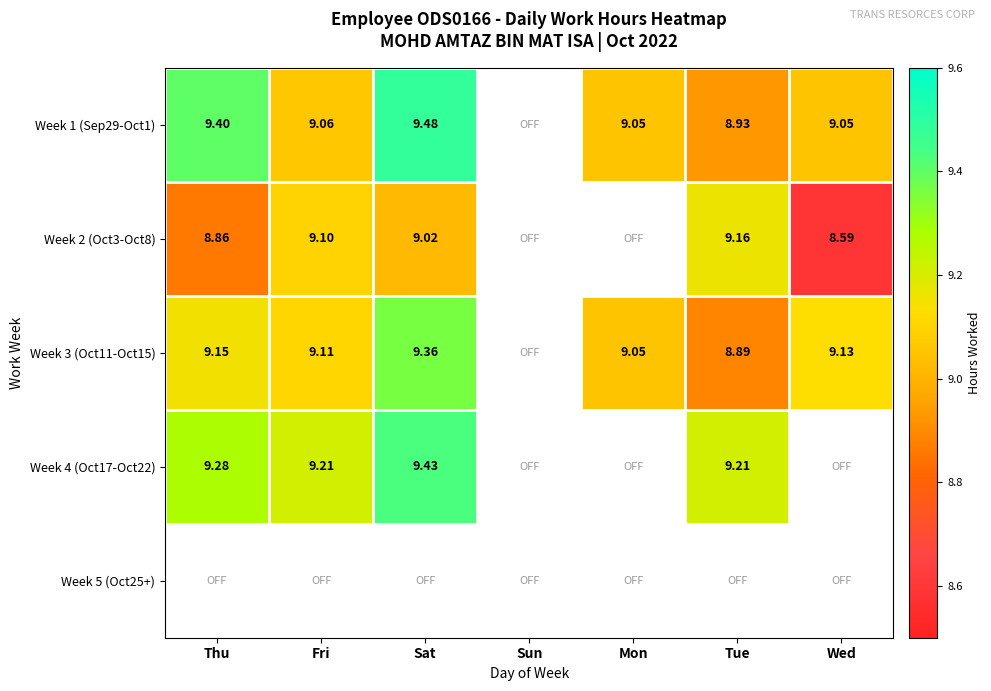

True or false: Week 3 (Oct11-Oct15) has a value of 16.2 at Sat.

False